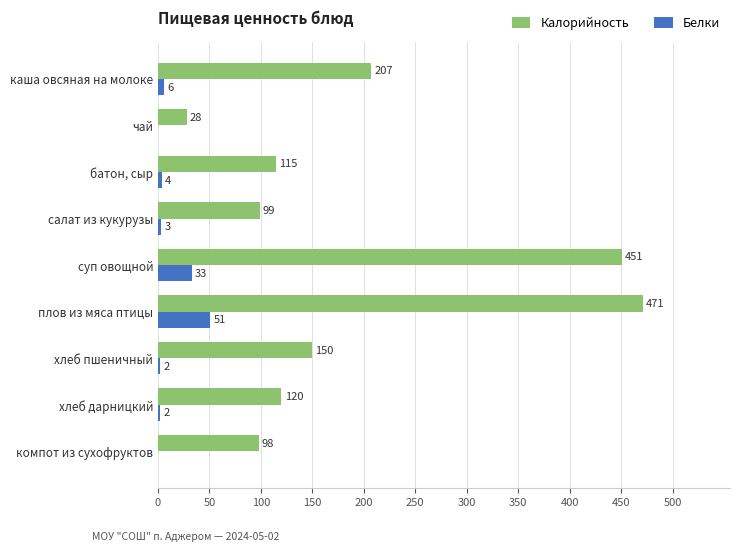

What is the sum of the Калорийность values at салат из кукурузы and плов из мяса птицы?

570